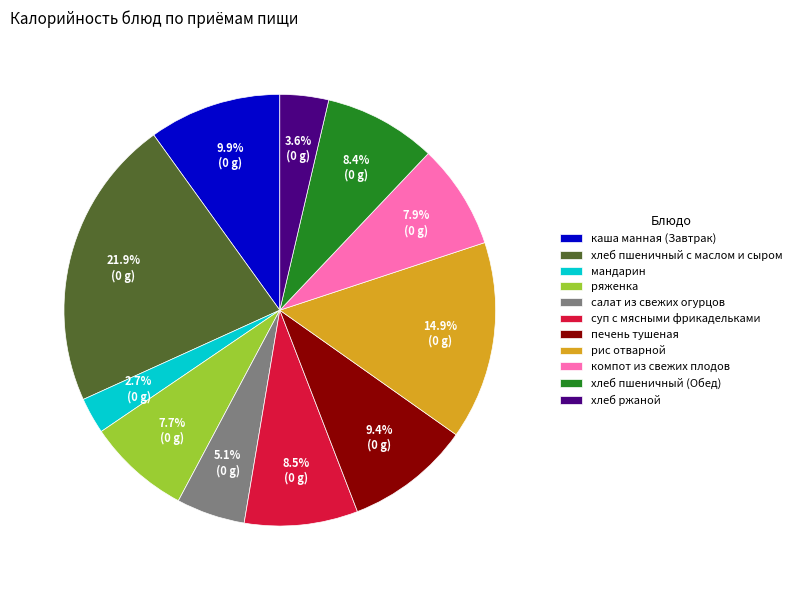

Which category has the smallest portion of the pie?

мандарин